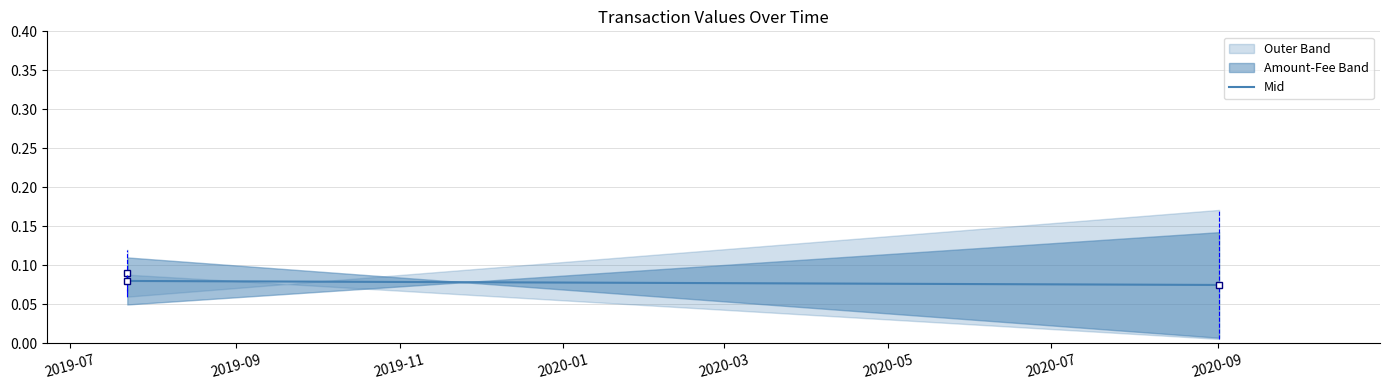

Is it true that the value at 2019-09 is 0.1?

False